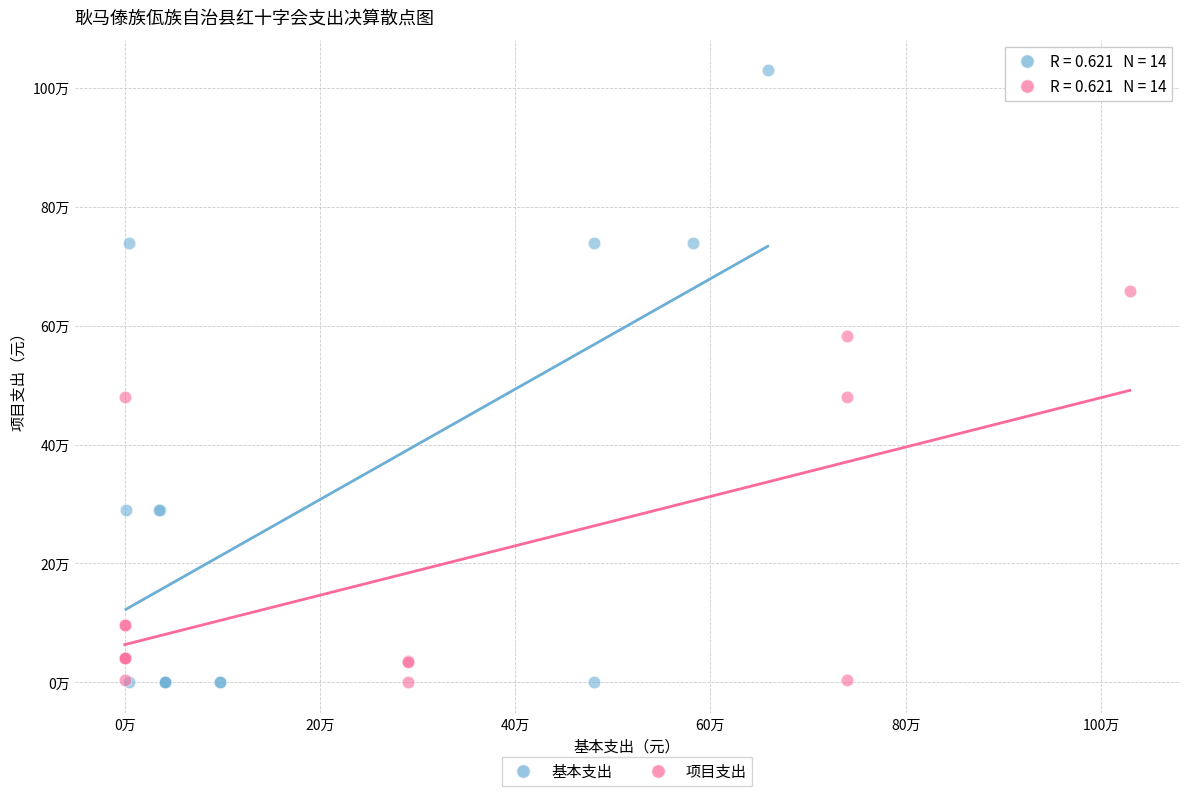

What are all the series names shown in the legend?

基本支出, 项目支出